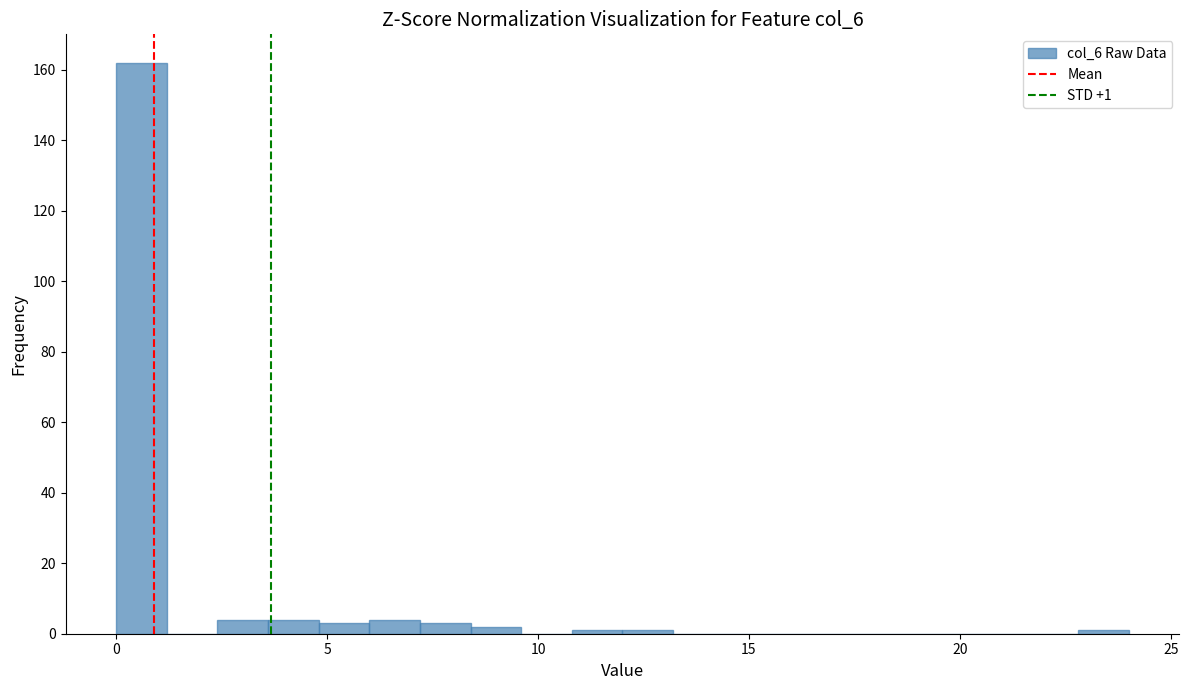

Read against the x-axis, roughly where is the centre of the tallest bar?

0.5